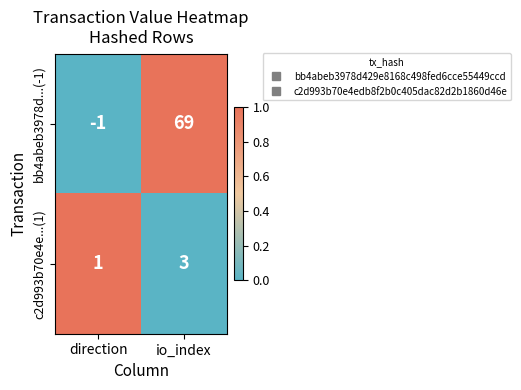

What is the total value across all series at direction?

0